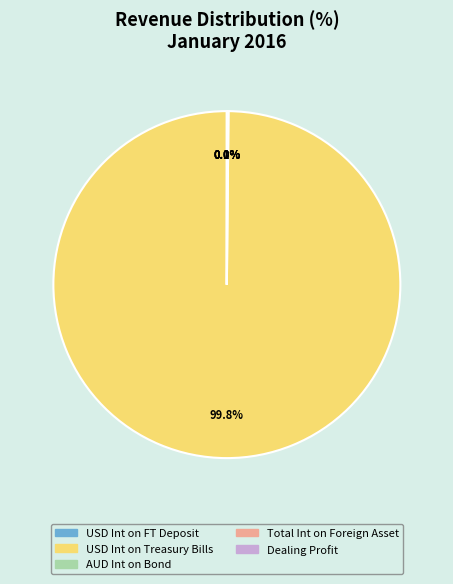

What is the largest slice in the pie chart?

USD Int on Treasury Bills